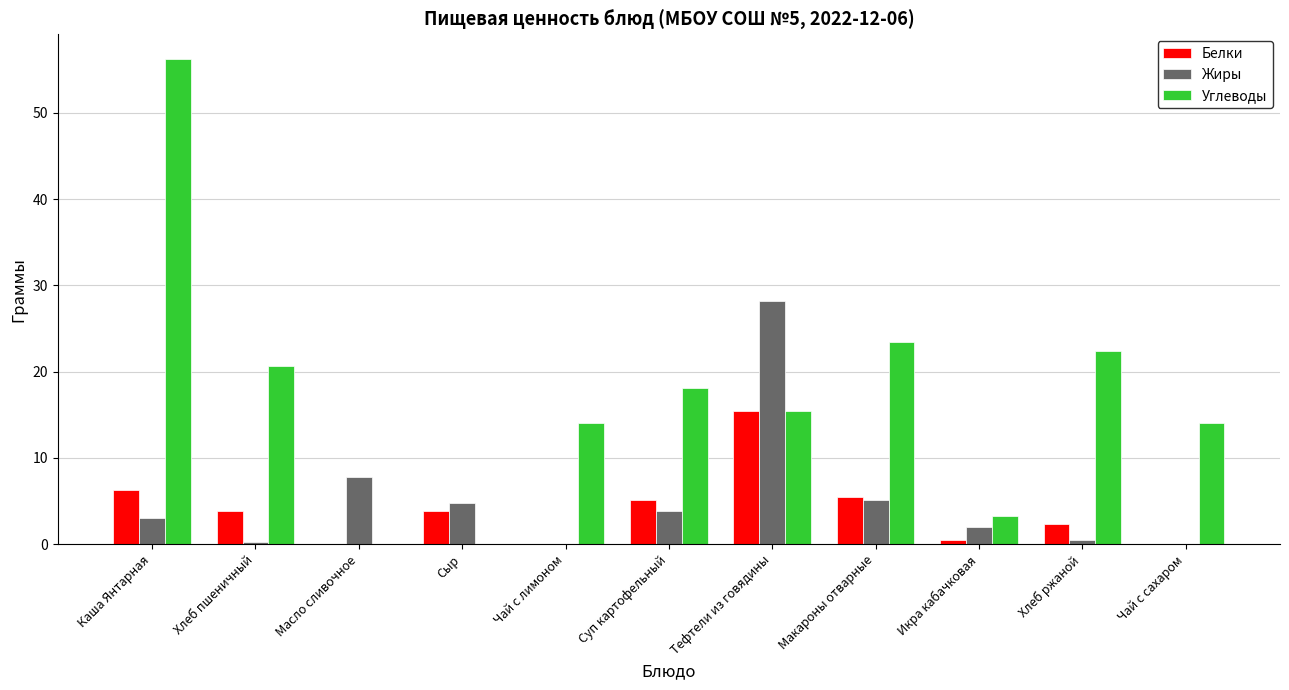

Is it true that Жиры equals 5.1 at Макароны отварные?

True